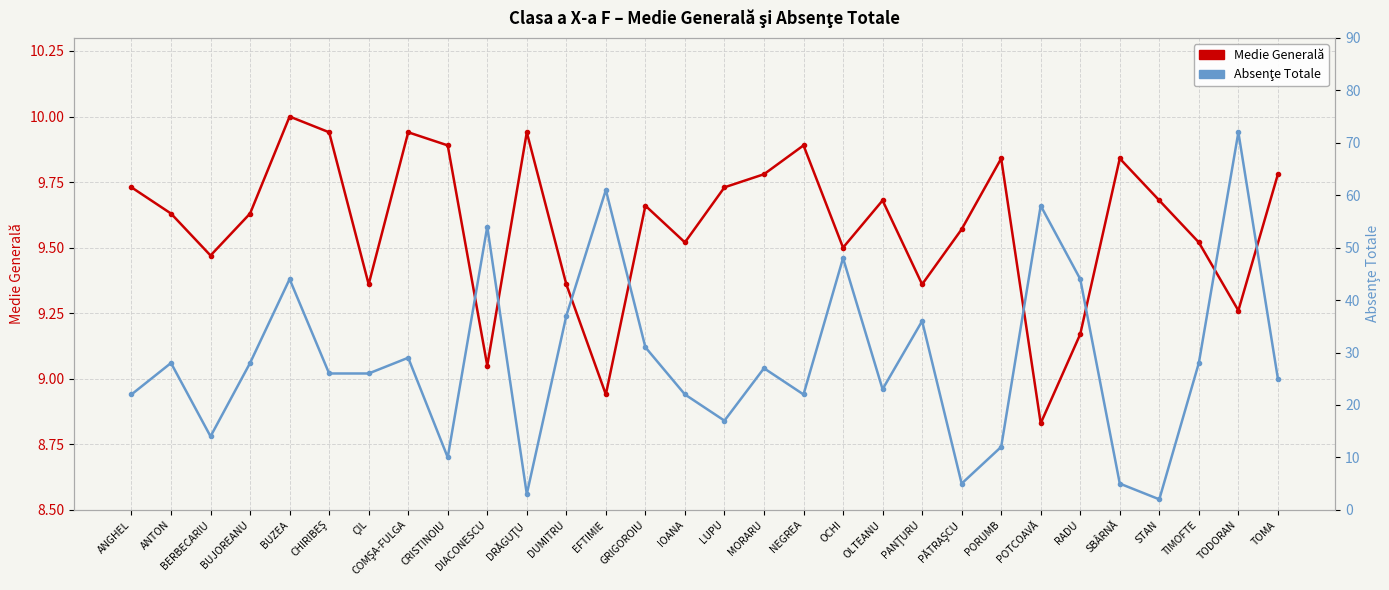

What is the sum of the Absenţe Totale values at TIMOFTE and PĂTRAŞCU?

33.0